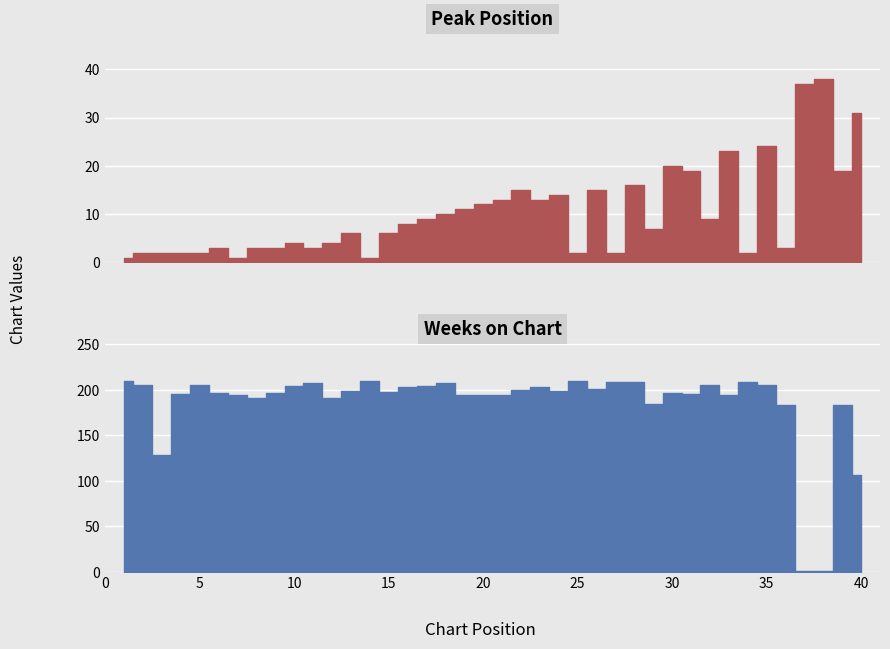

How many interior local peaks does the Peak Position series have?

11